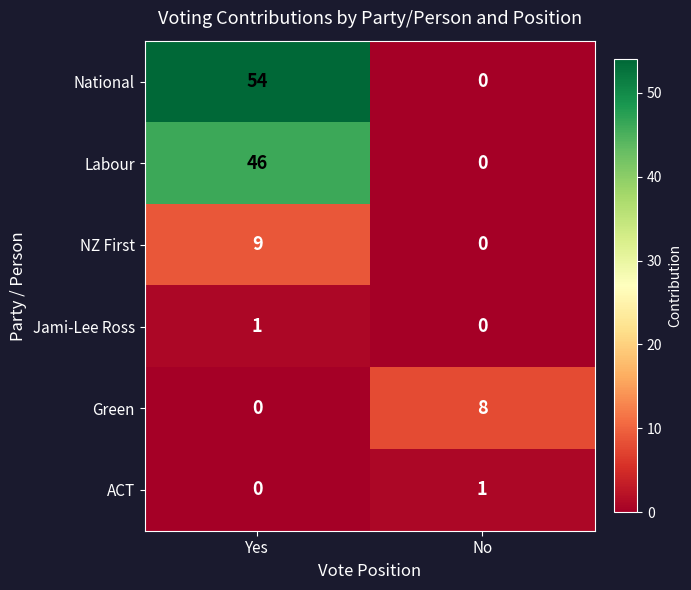

What is the difference between the National values at Yes and No?

54